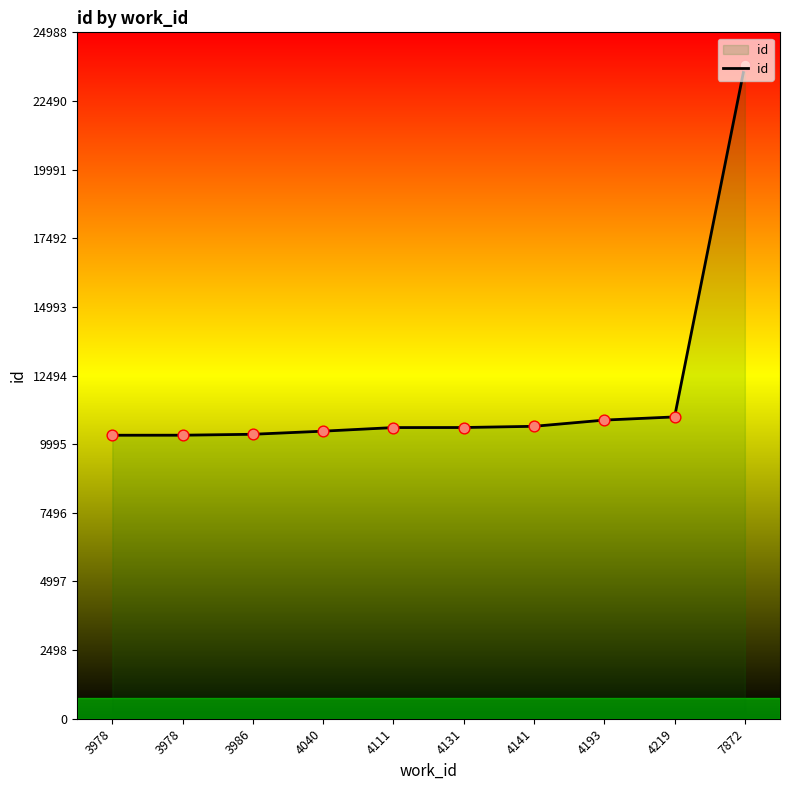

What is the change in value from 4040 to 4193?

+403